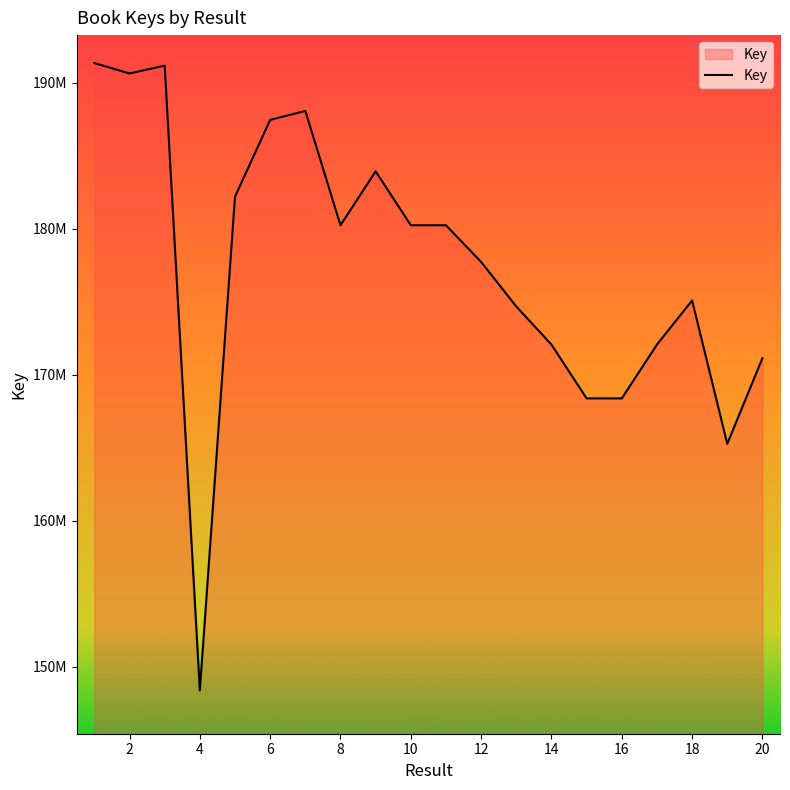

Rank the categories by value from highest to lowest.

1, 3, 2, 7, 6, 9, 5, 10, 11, 8, 12, 18, 13, 17, 14, 20, 15, 16, 19, 4